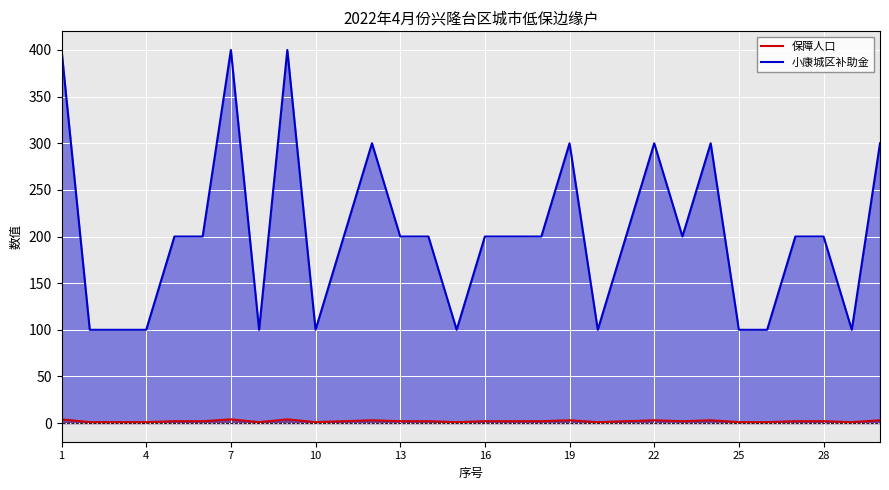

Rank the series at 28 from lowest to highest value.

保障人口, 小康城区补助金